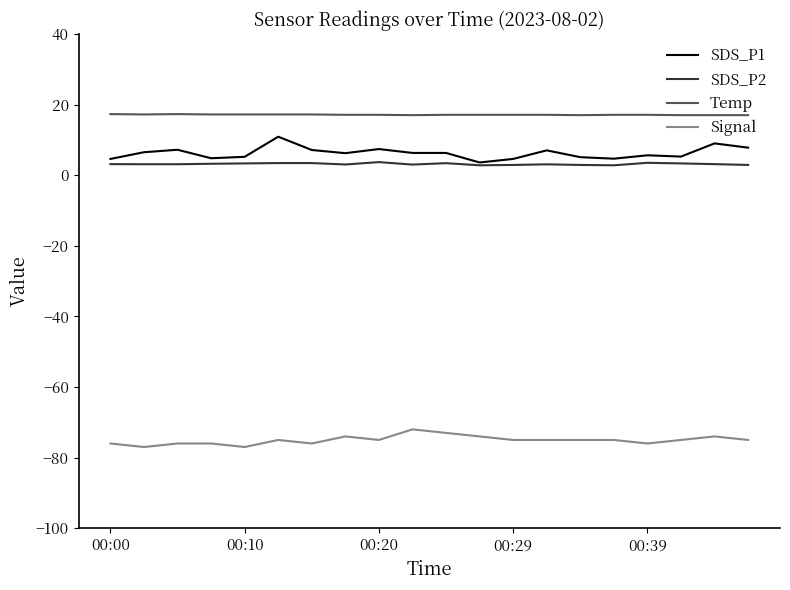

How many lines are shown in the chart?

4